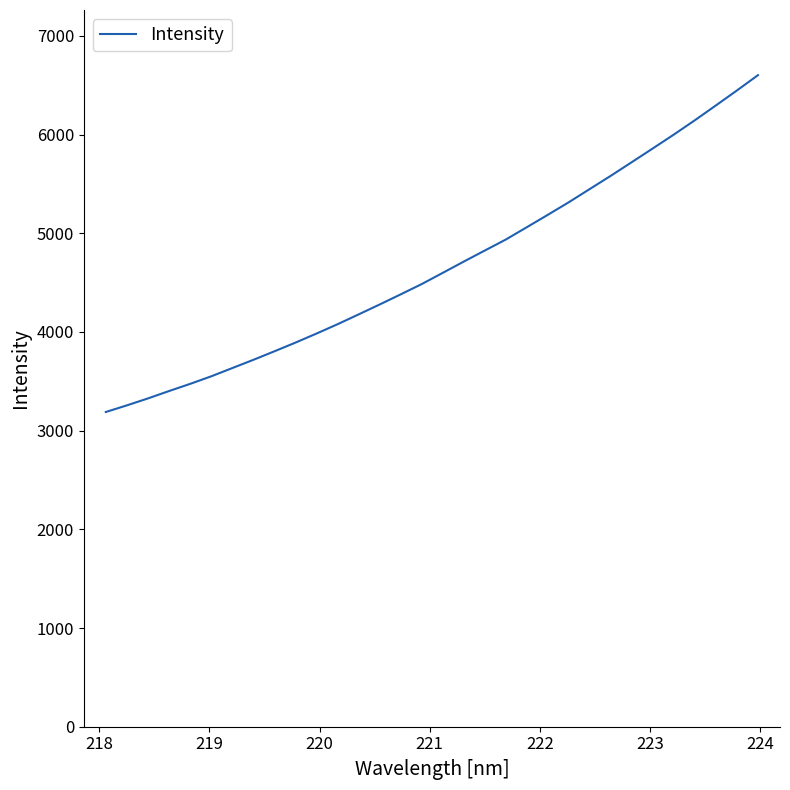

True or false: the data has more than 1 interior local peaks.

False